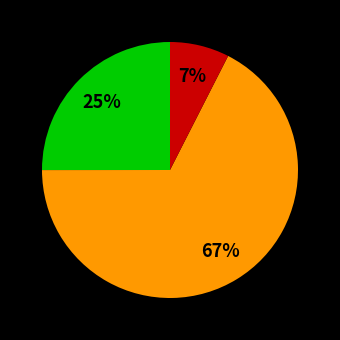

How many slices are in this pie chart?

3